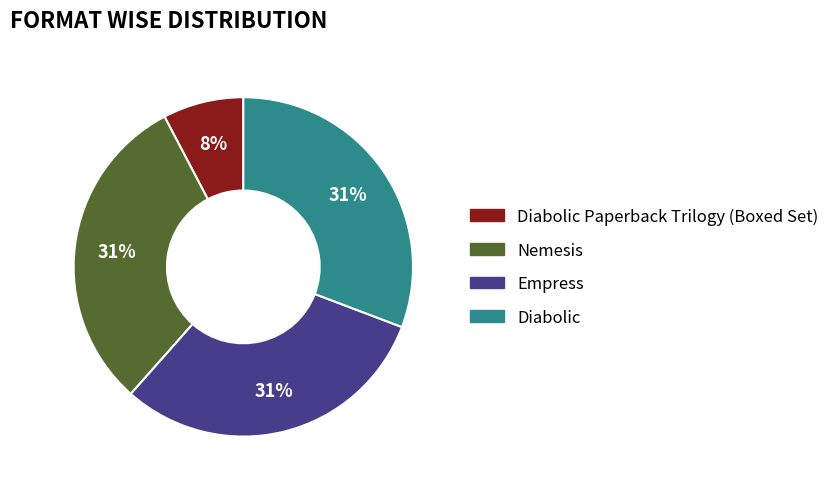

To the nearest percent, what is the difference between the largest and smallest slice percentages?

23%